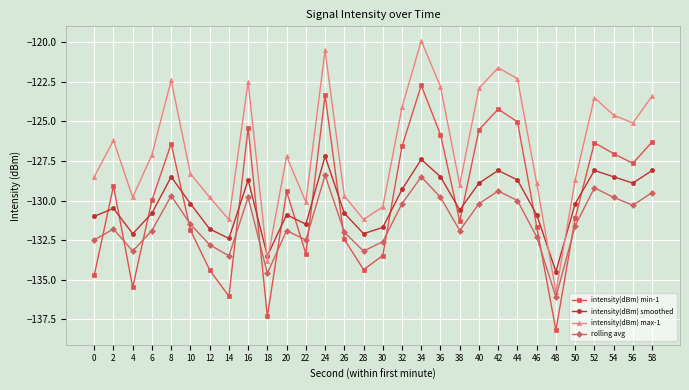

At which category is the sum across all series the highest?

34